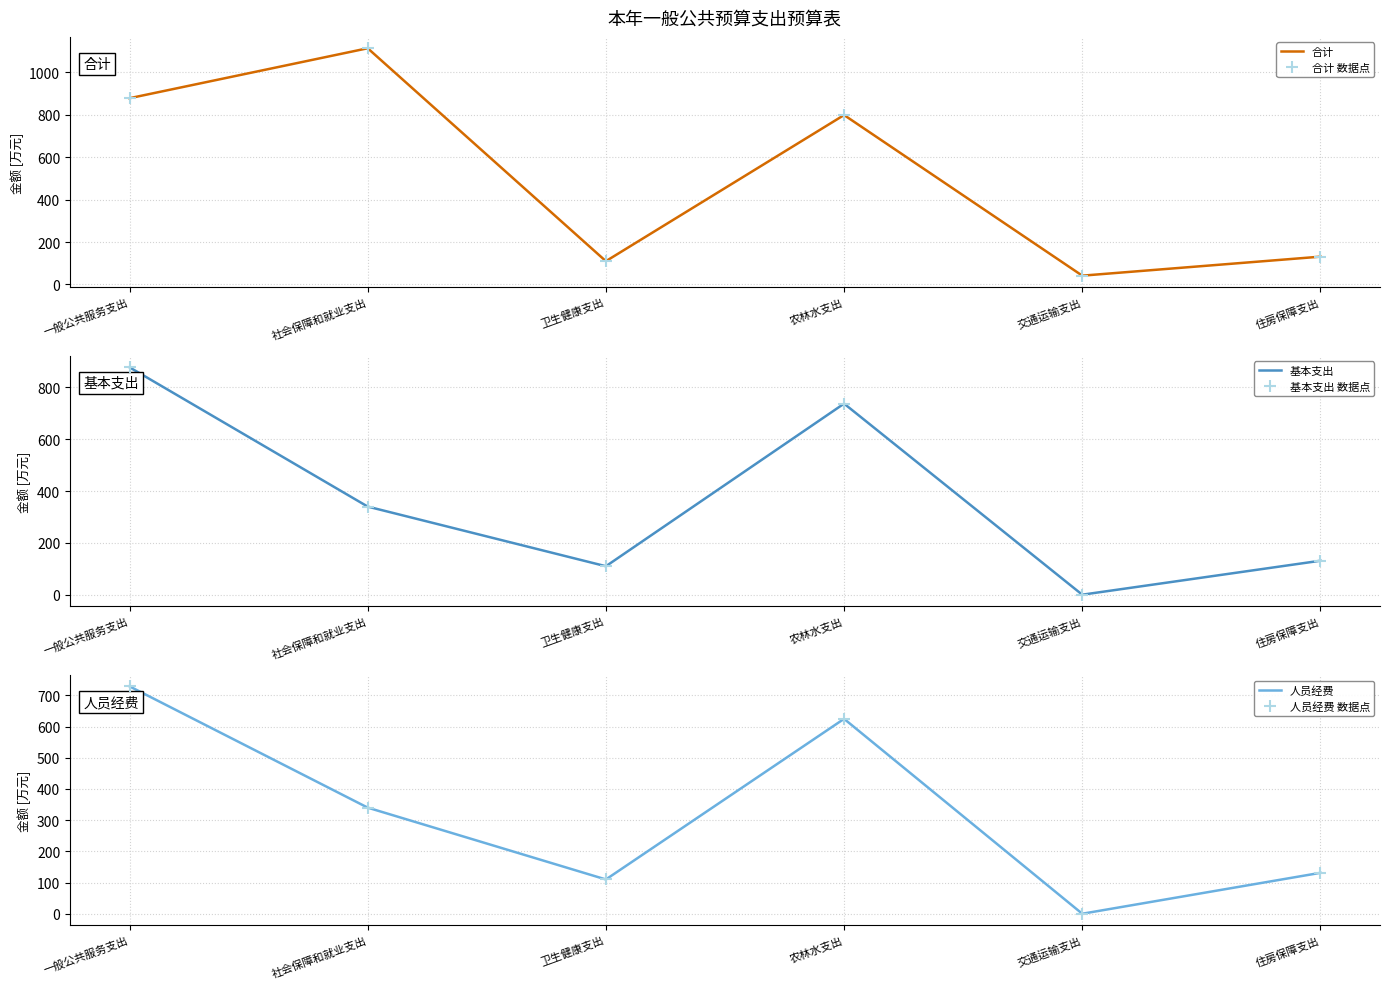

What is the sum of all 基本支出 数据点 values?

2196.3